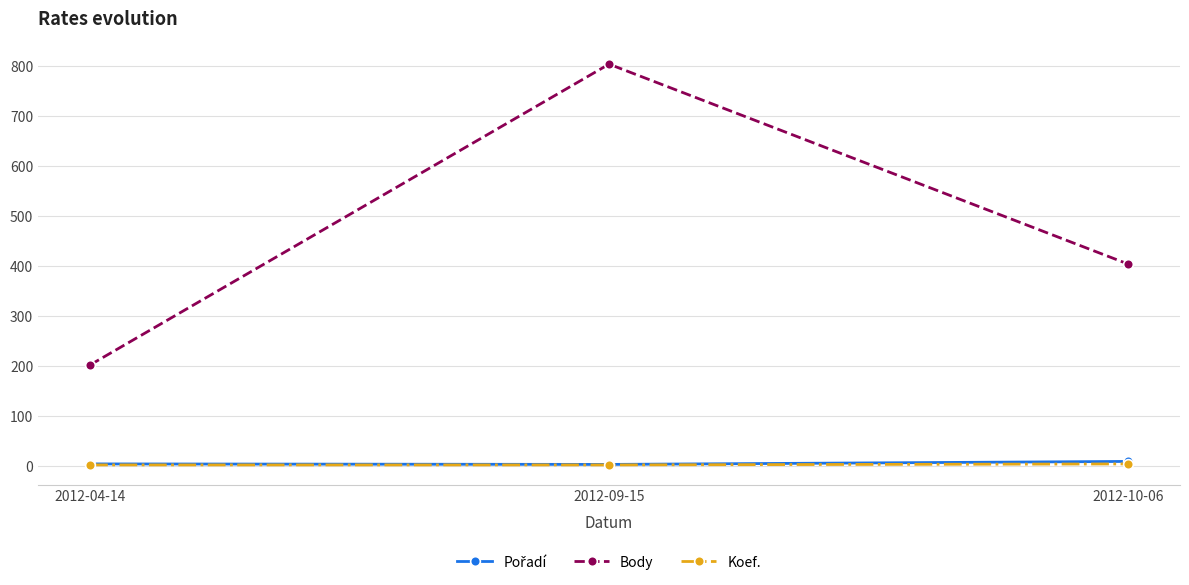

Is it true that Koef. equals 2 at 2012-09-15?

True